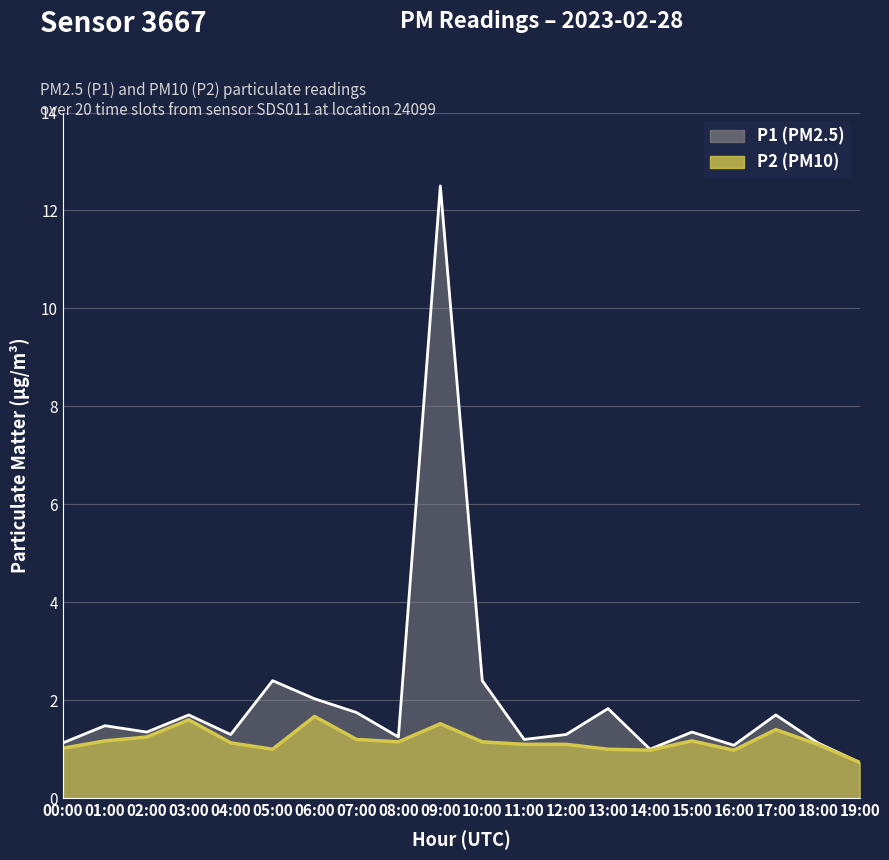

True or false: P1 and P2 intersect in this chart.

False